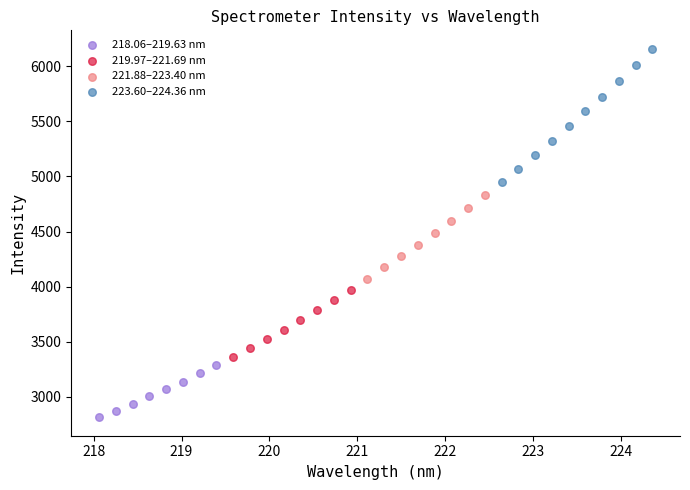

Which series reaches the minimum Y coordinate?

218.06–219.63 nm